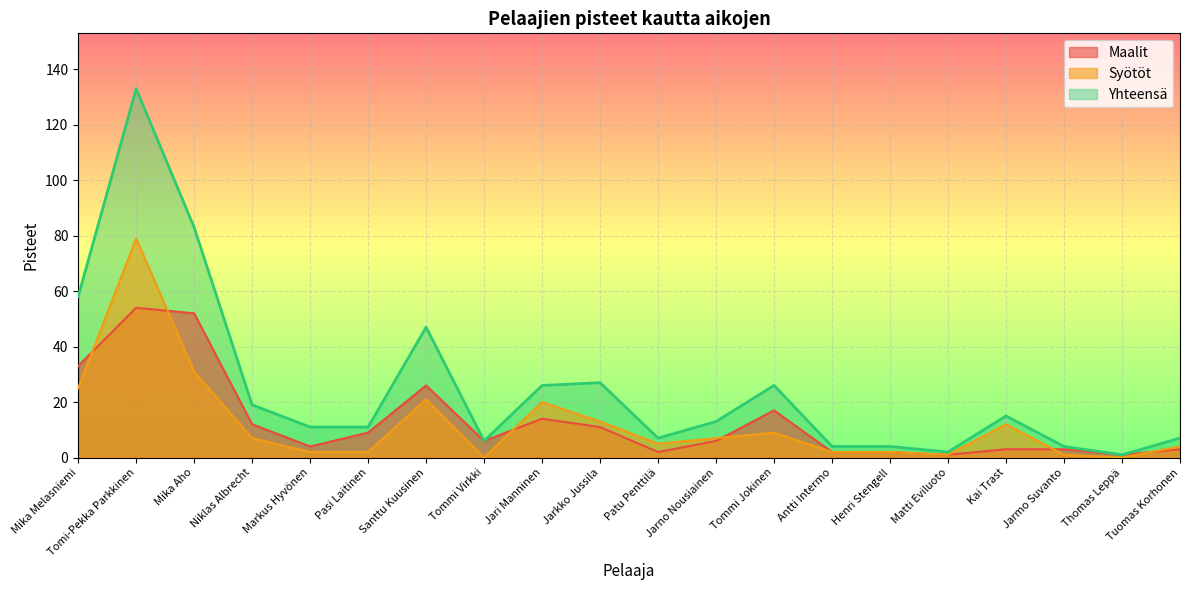

How many values in the Yhteensä series exceed 13?

9